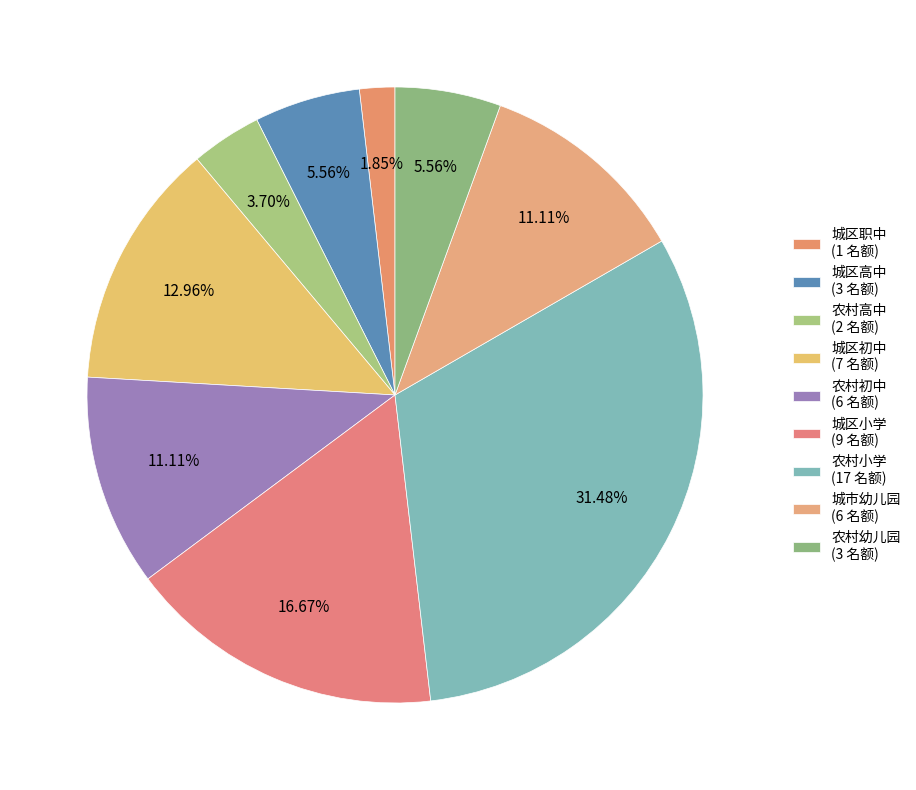

Is it true that 农村初中 is 11% of the pie?

True